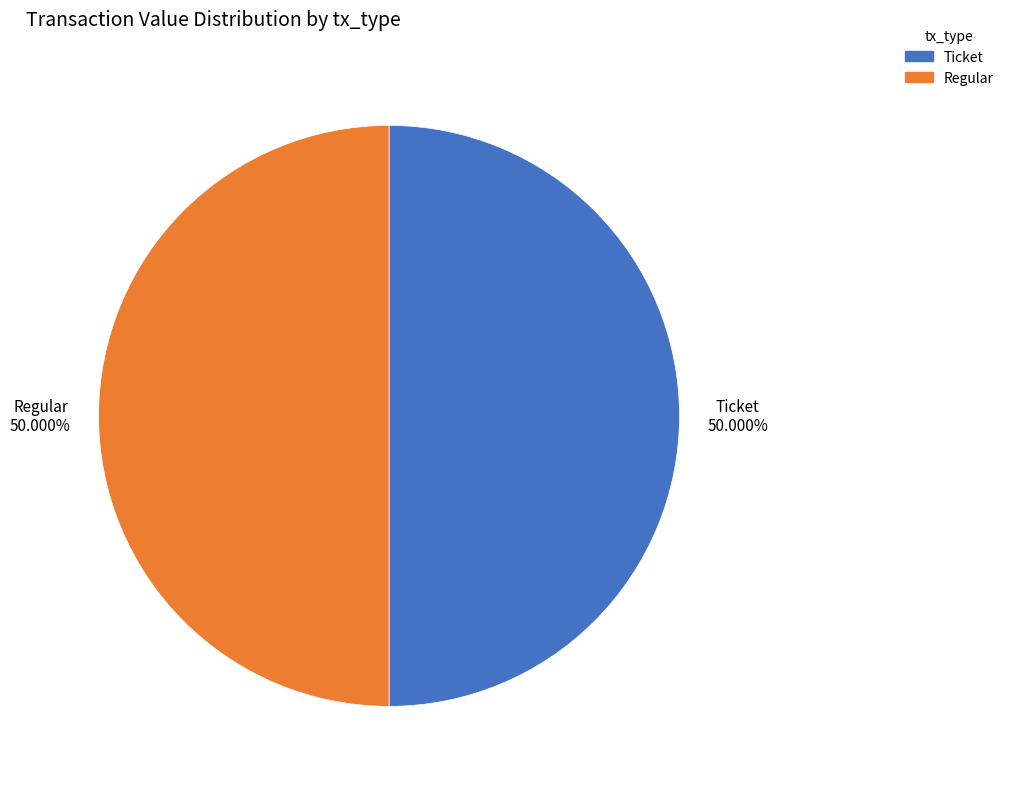

What percentage is the Regular slice, to the nearest percent?

50%